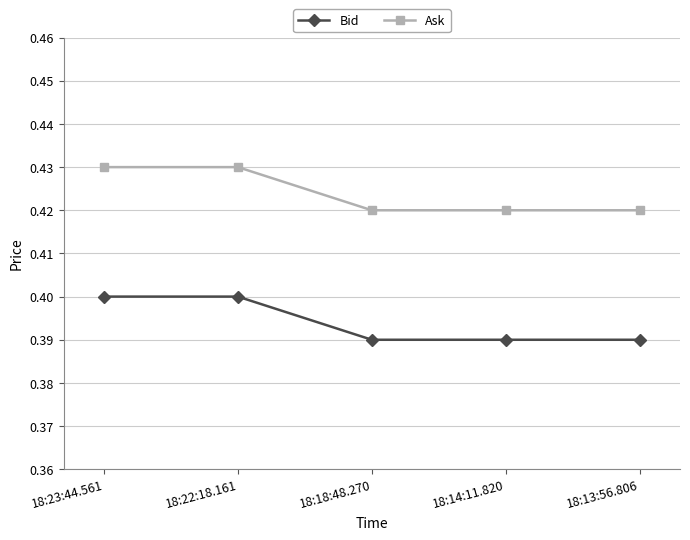

What is the label of the 2nd point from the left?

18:22:18.161